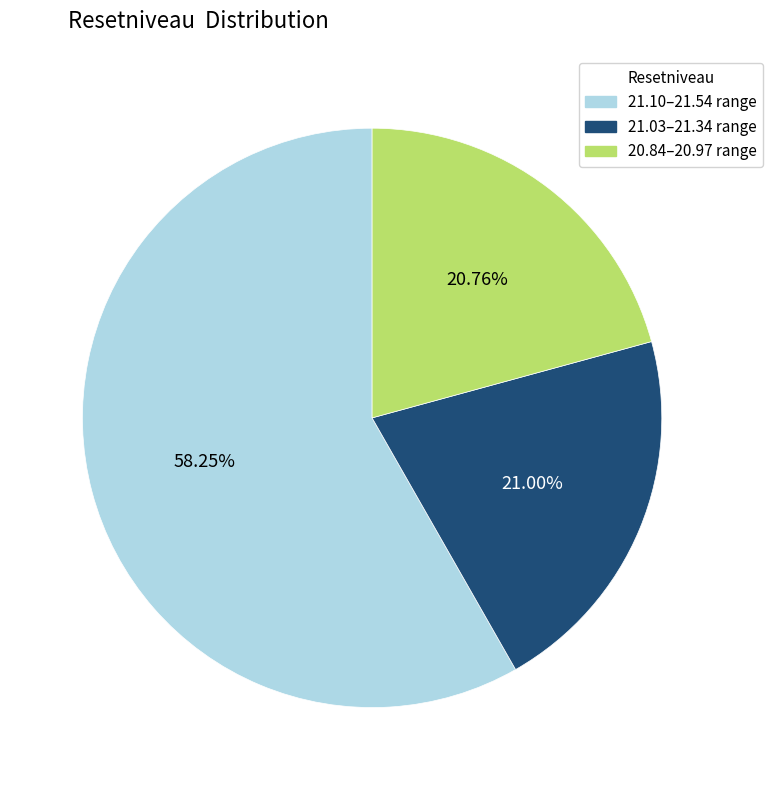

Is the sum of 21.03–21.34 range and 20.84–20.97 range greater than half?

No